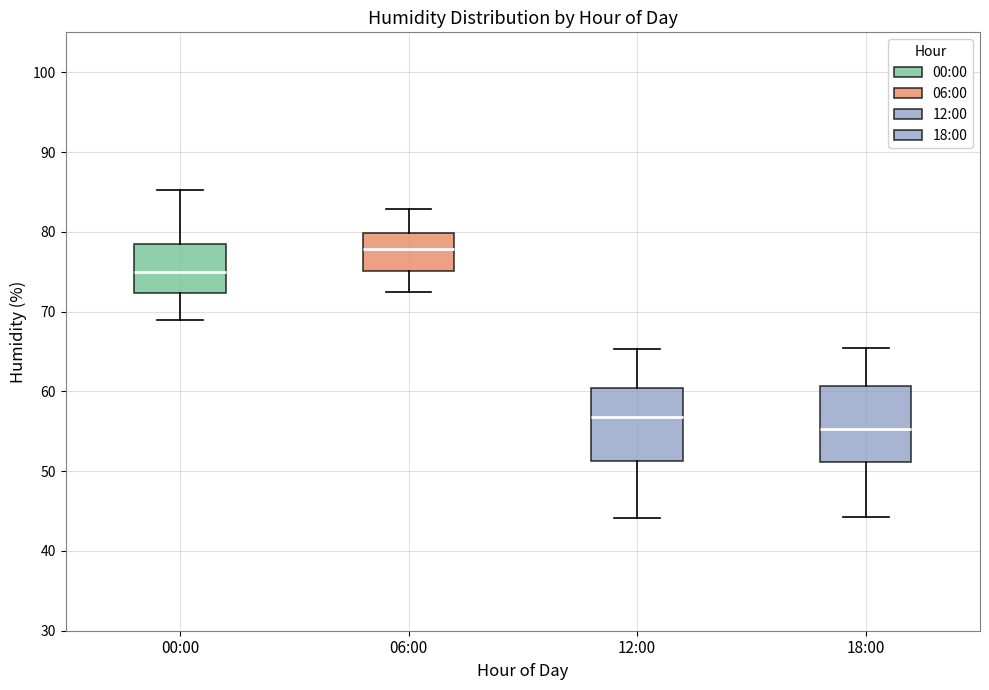

Reading left to right, read every box against the y-axis: the position of its median line, the range the box covers, and the ends of its whiskers. The values are not printed on the chart, so give them approximately, as read against the axis.

00:00: median 75, box 72 to 79, whiskers 69 to 85
06:00: median 78, box 75 to 80, whiskers 73 to 83
12:00: median 57, box 51 to 60, whiskers 44 to 65
18:00: median 55, box 51 to 61, whiskers 44 to 65